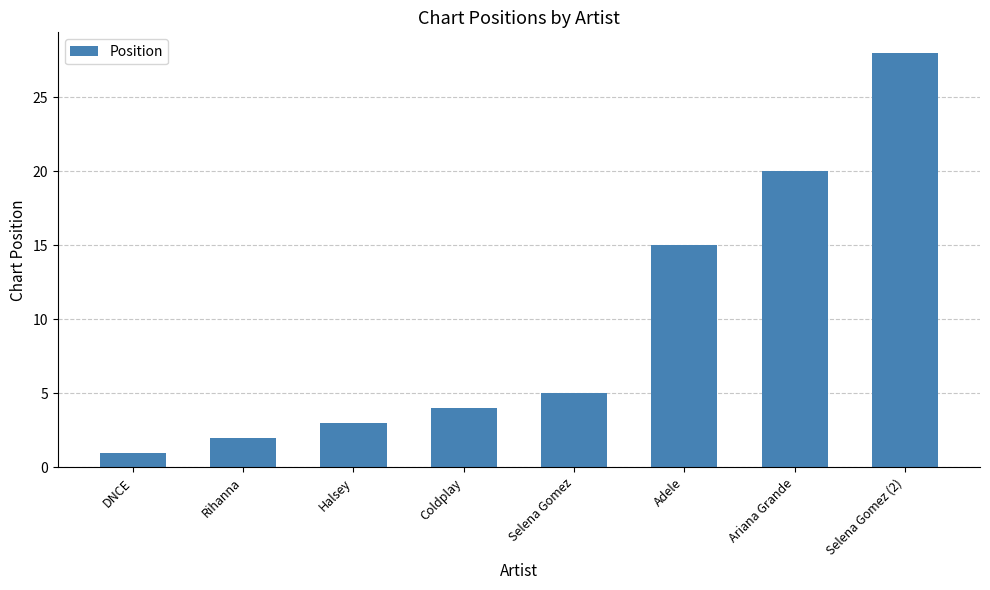

Rank the categories by value from highest to lowest.

Selena Gomez (2), Ariana Grande, Adele, Selena Gomez, Coldplay, Halsey, Rihanna, DNCE